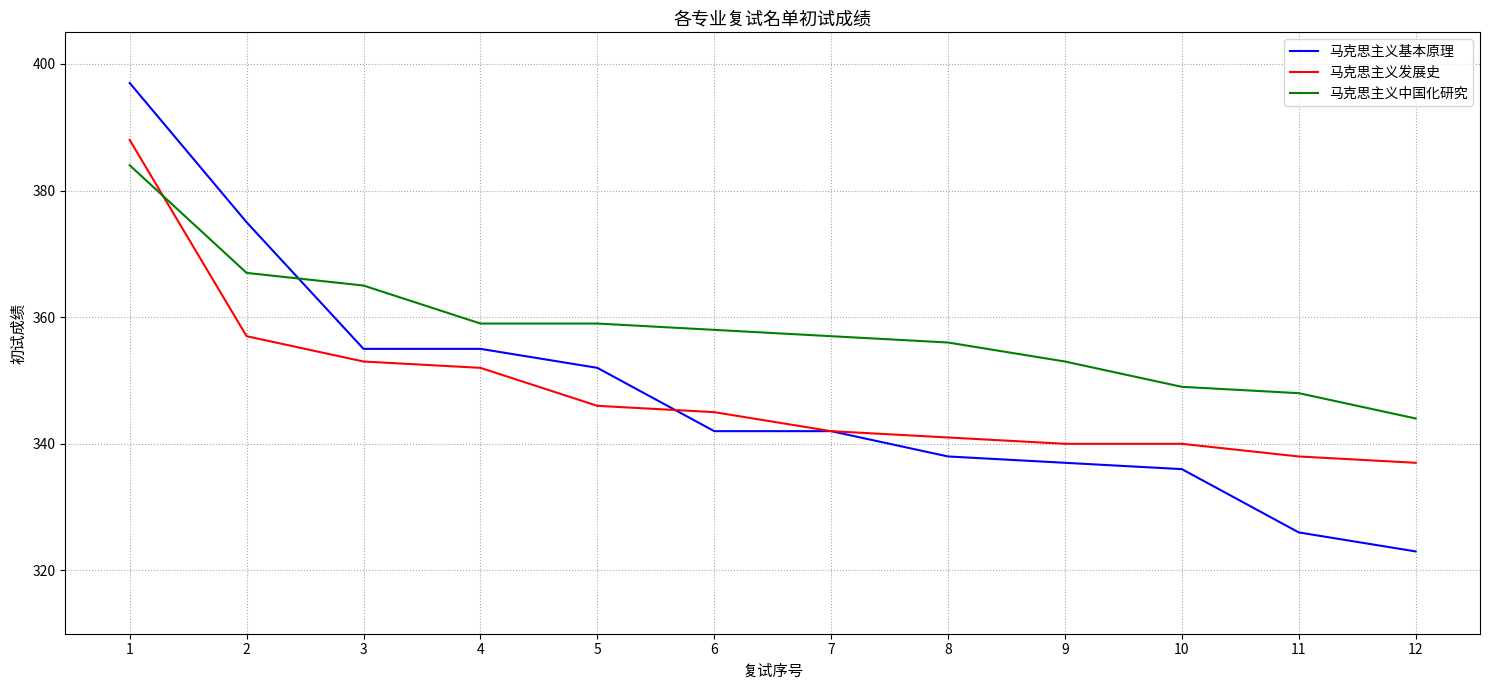

Reading left to right, what are all the values shown in this chart?

马克思主义基本原理: 1=397	2=375	3=355	4=355	5=352	6=342	7=342	8=338	9=337	10=336	11=326	12=323
马克思主义发展史: 1=388	2=357	3=353	4=352	5=346	6=345	7=342	8=341	9=340	10=340	11=338	12=337
马克思主义中国化研究: 1=384	2=367	3=365	4=359	5=359	6=358	7=357	8=356	9=353	10=349	11=348	12=344